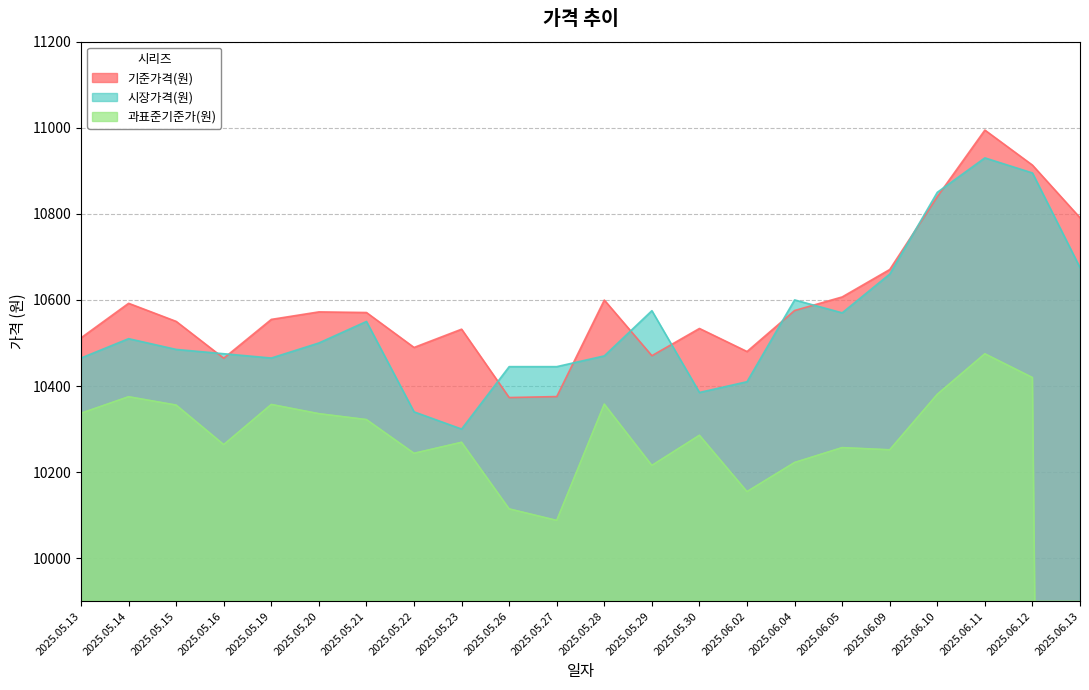

Does the chart display data point markers on the line(s)?

No